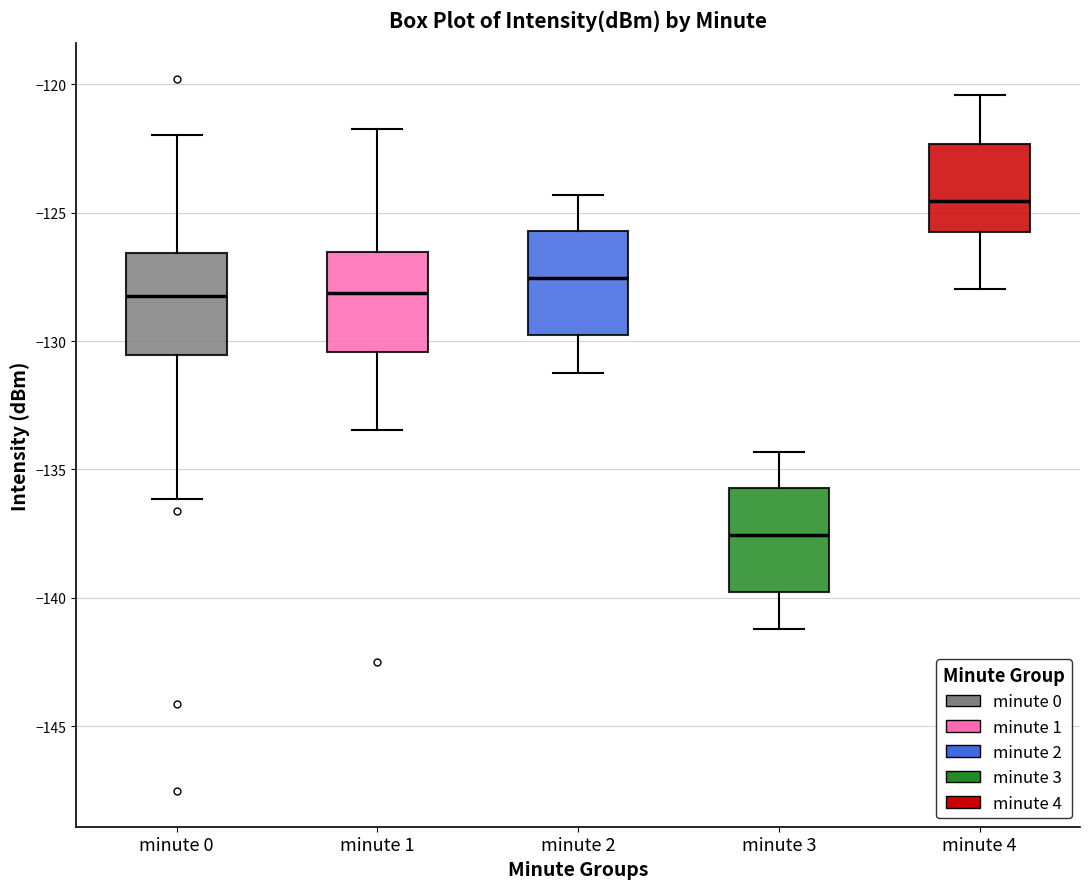

Where is the upper edge of the box for minute 3 on the y-axis? The values are not printed on the chart, so give them approximately, as read against the axis.

-135.5